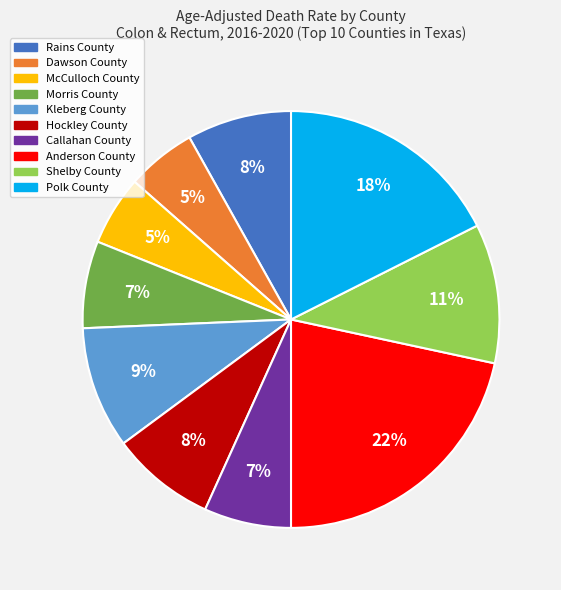

The Rains County slice represents 8% of the pie. True or false?

True